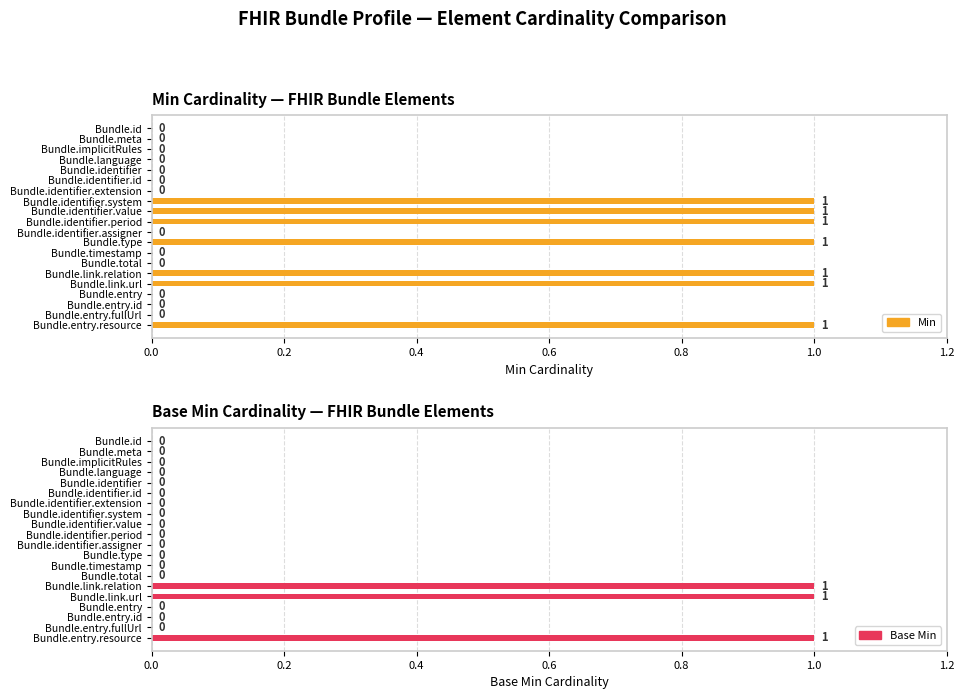

True or false: Min has a value of -1 at Bundle.timestamp.

False